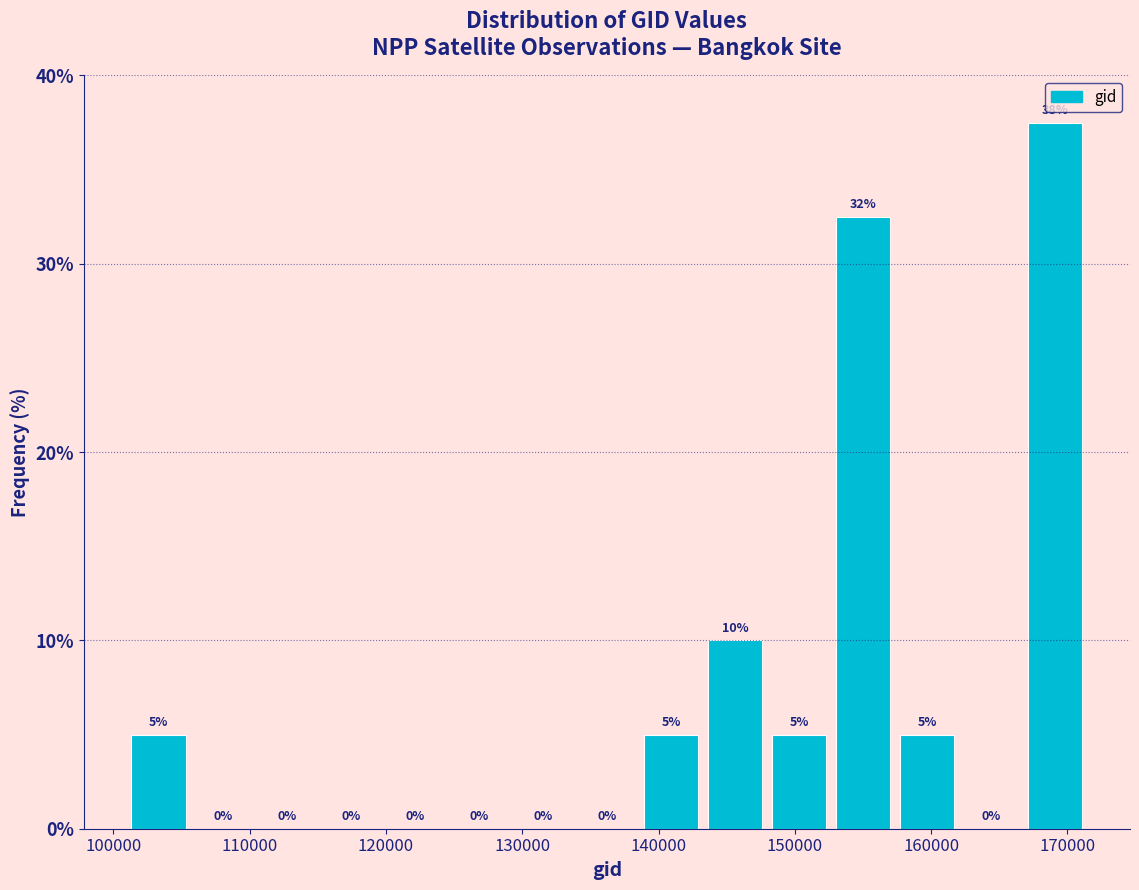

Which range on the x-axis has the tallest bar?

167000 to 171000